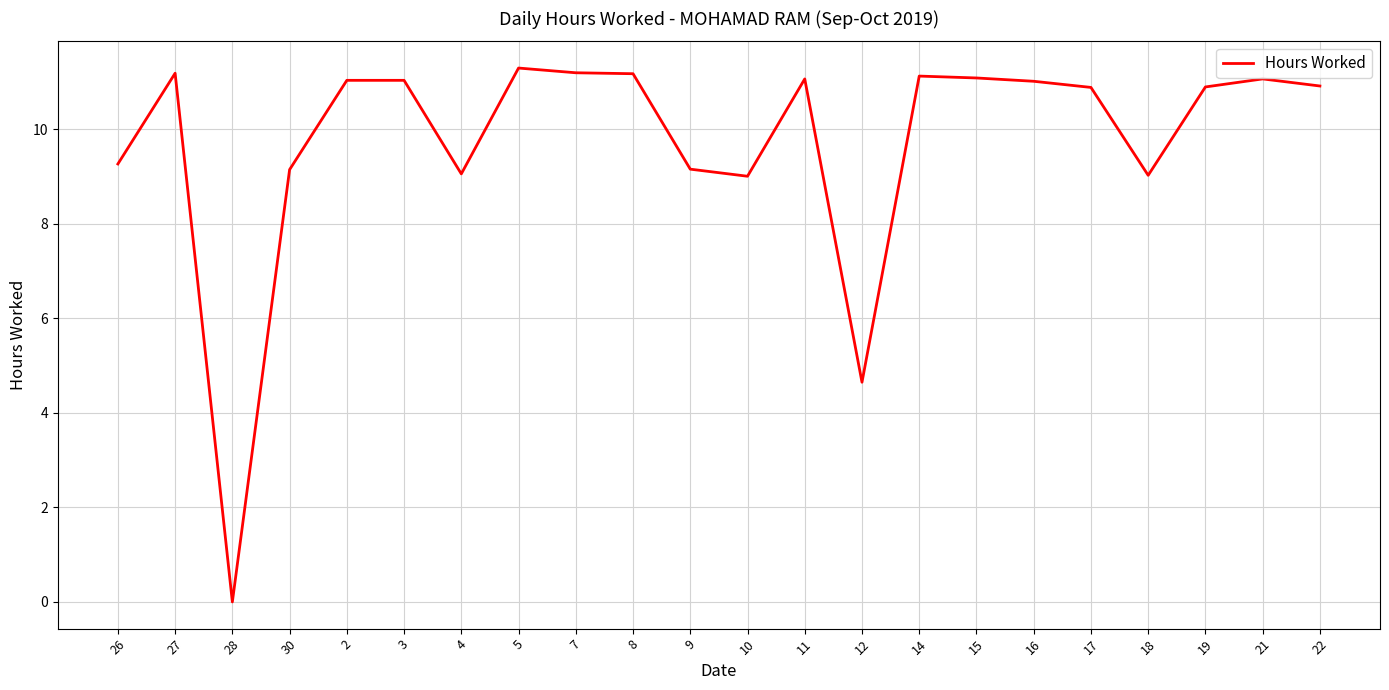

The chart shows a value of 1.9 at 12. True or false?

False